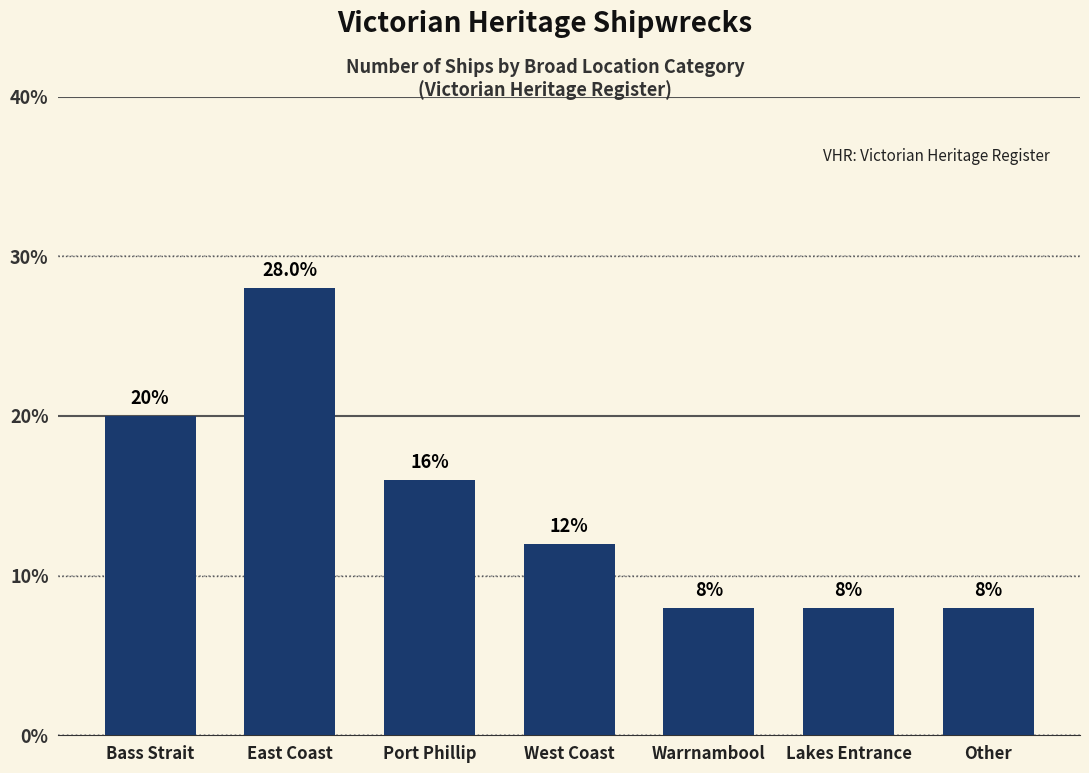

Reading left to right, what are all the values shown in this chart?

20.0	28.0	16.0	12.0	8.0	8.0	8.0